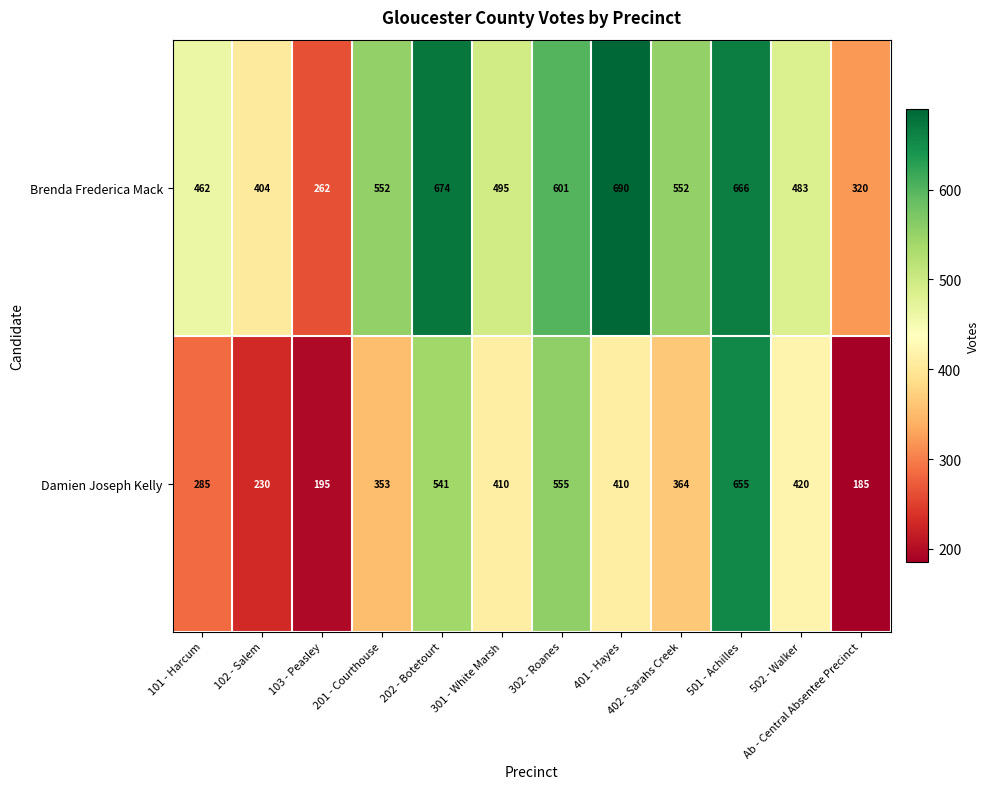

Which series has the widest spread of values?

Damien Joseph Kelly